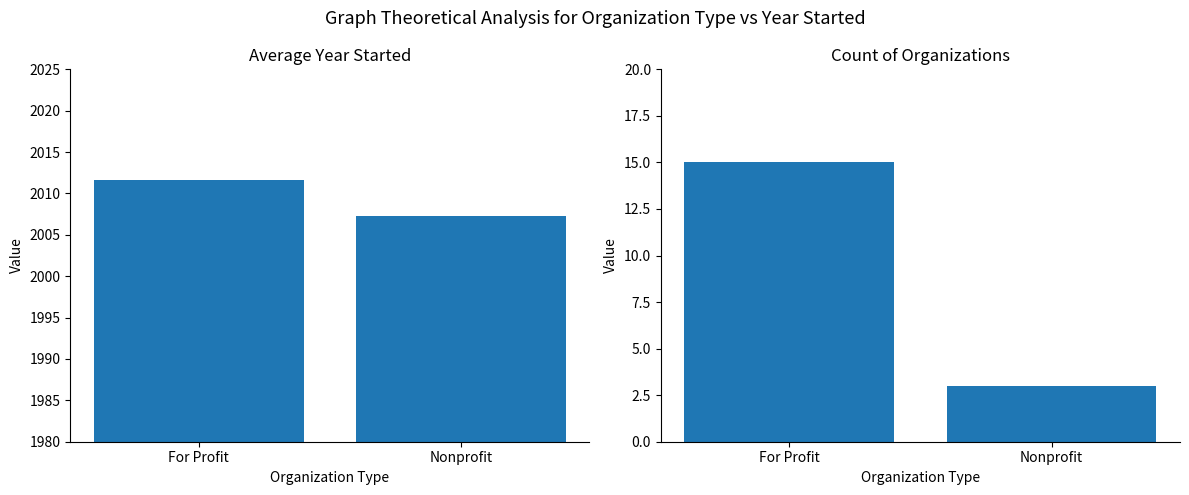

Rank the categories by Avg Year Started value from highest to lowest.

For Profit, Nonprofit